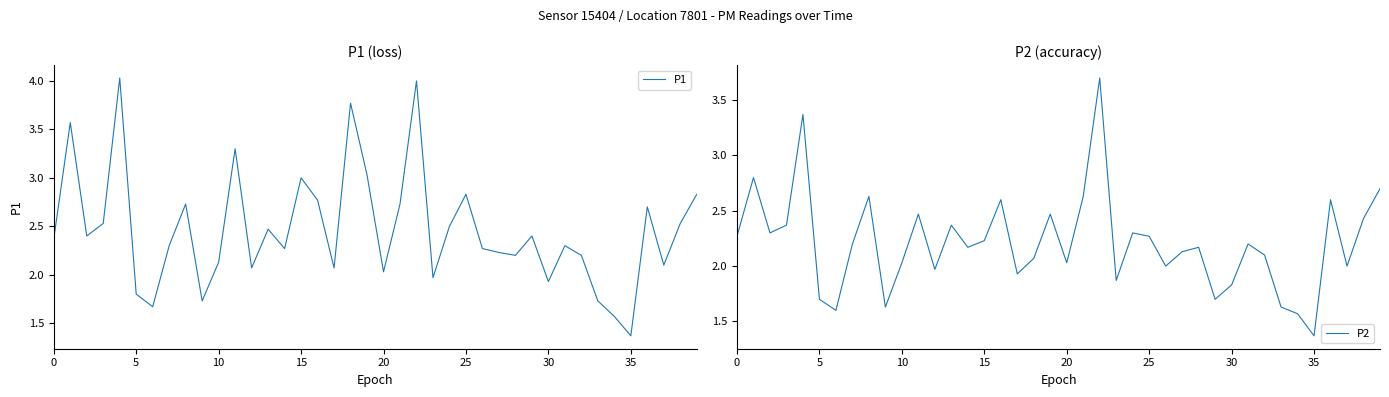

What is the smallest value displayed?

1.4